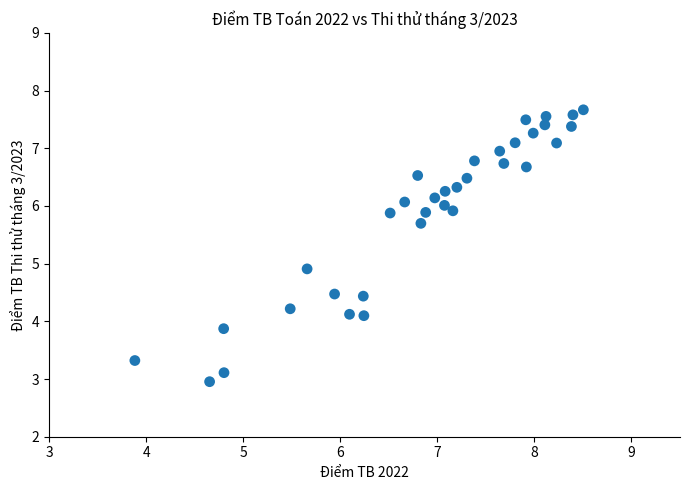

What Y value in the scatter plot is closest to 5?

4.9